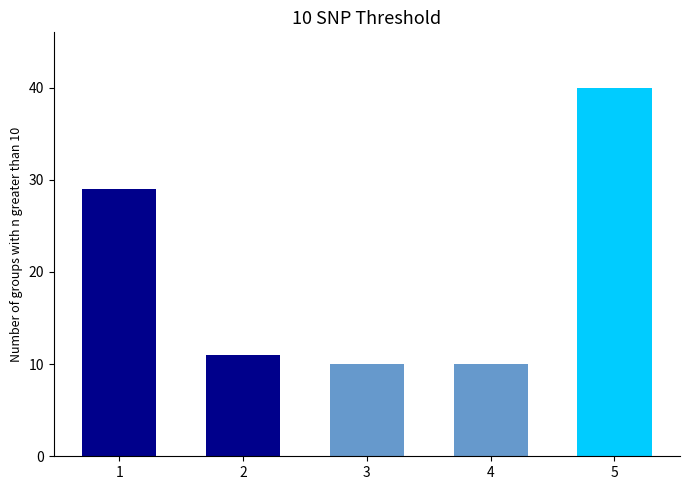

The chart shows a value of 10 at 3. True or false?

True